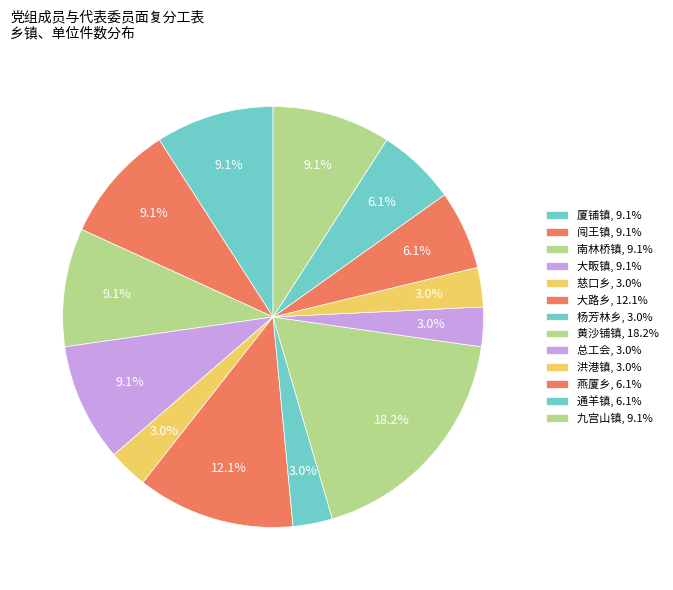

Count the number of slices in the pie.

13